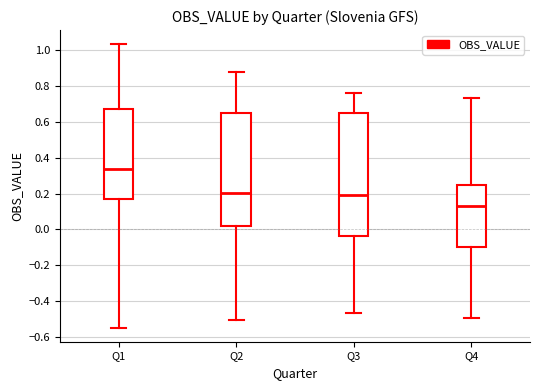

Reading left to right, read every box against the y-axis: the position of its median line, the range the box covers, and the ends of its whiskers. The values are not printed on the chart, so give them approximately, as read against the axis.

Q1: median 0.34, box 0.18 to 0.68, whiskers -0.54 to 1.04
Q2: median 0.20, box 0.02 to 0.66, whiskers -0.50 to 0.88
Q3: median 0.20, box -0.04 to 0.66, whiskers -0.46 to 0.76
Q4: median 0.14, box -0.10 to 0.24, whiskers -0.50 to 0.74